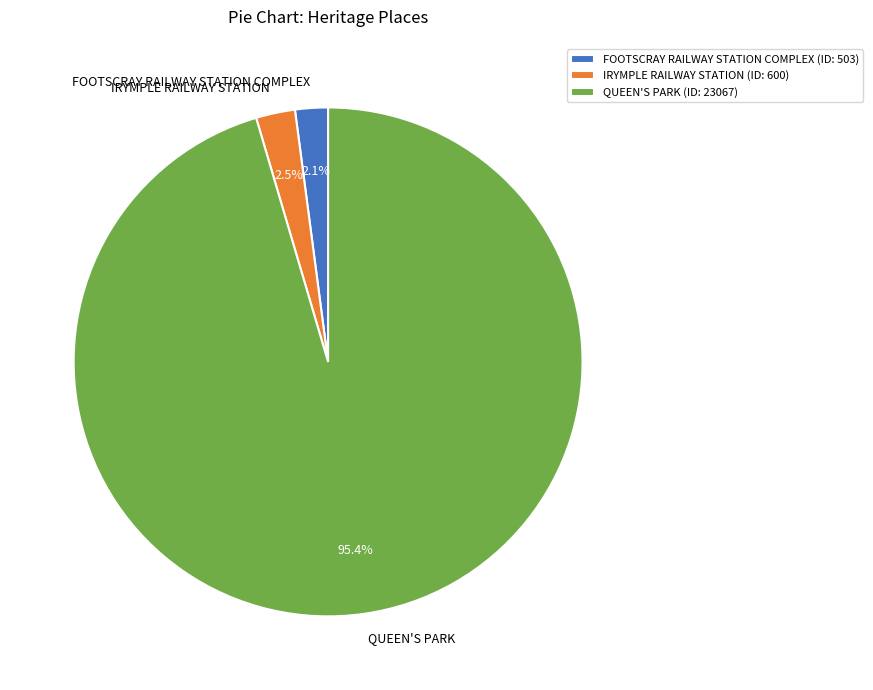

Which has a higher value, IRYMPLE RAILWAY STATION or QUEEN'S PARK?

QUEEN'S PARK